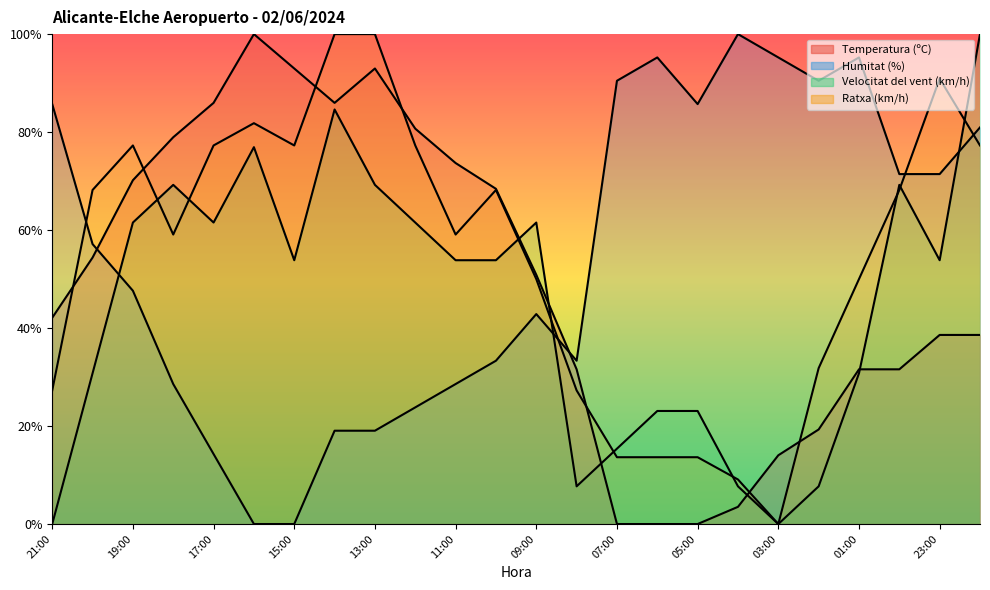

True or false: Temperatura (ºC) has more than 1 points higher than both neighbors.

True